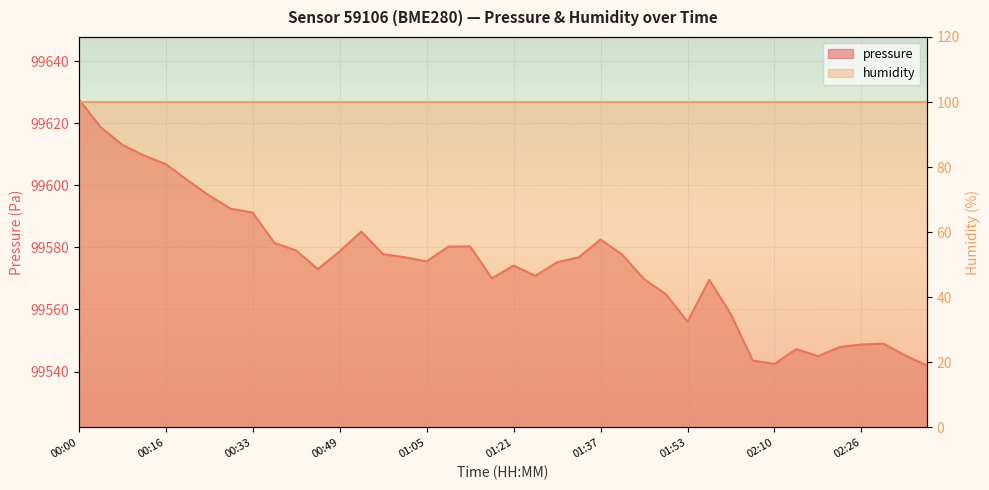

What is the minimum value shown in the chart?

99542.0